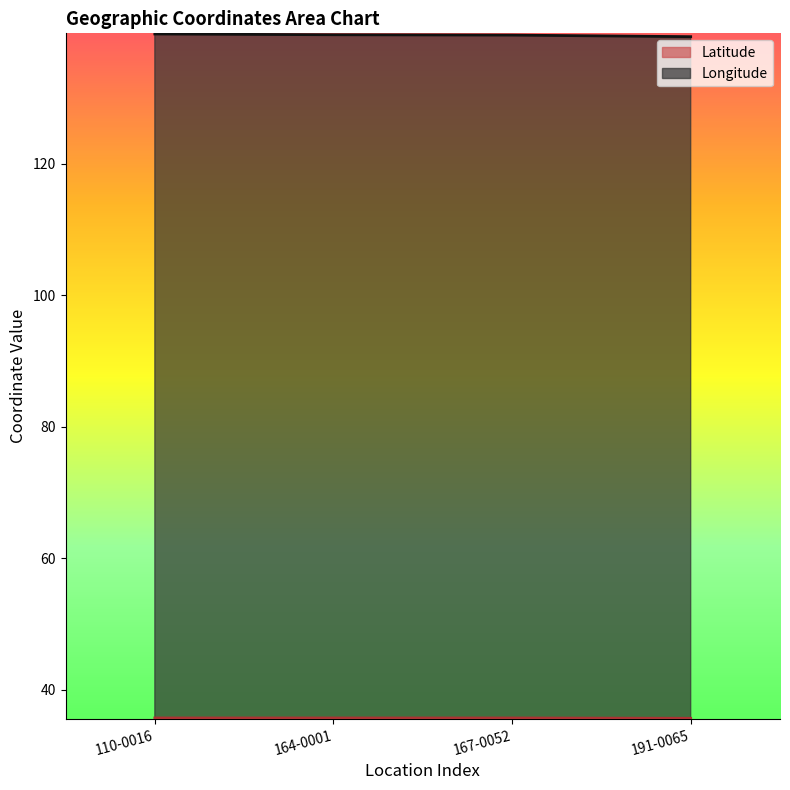

True or false: Latitude and Longitude cross at least once.

False